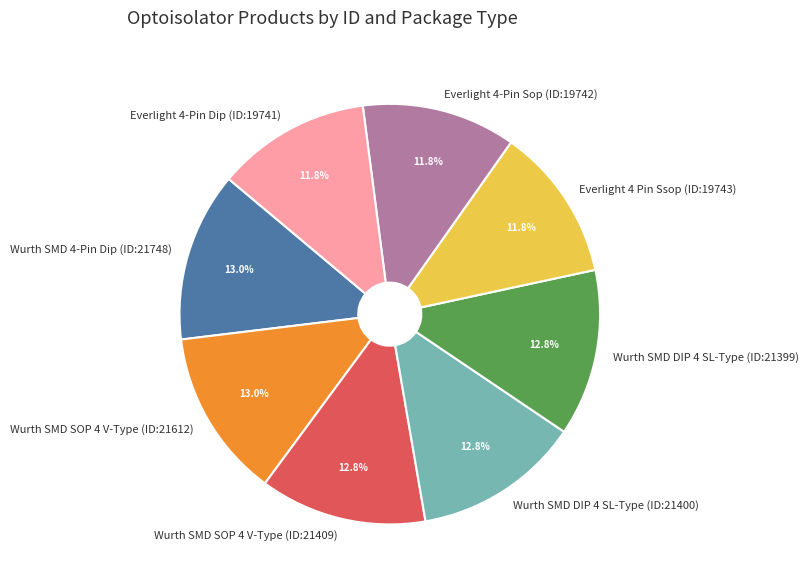

Approximately how many times larger is the value at Wurth SMD DIP 4 SL-Type (ID:21400) compared to Wurth SMD DIP 4 SL-Type (ID:21399)?

1.0